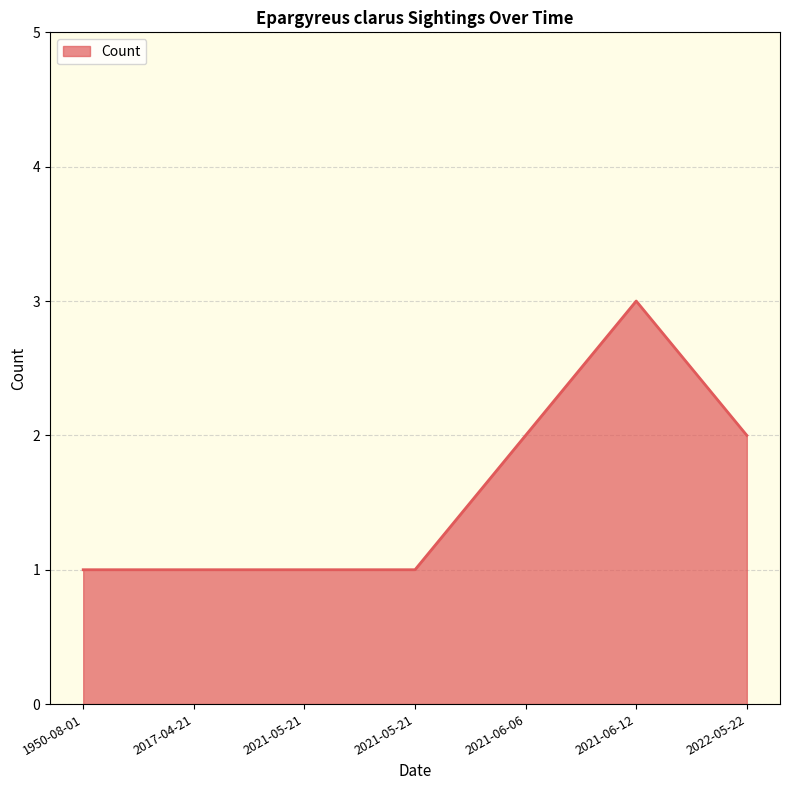

What is the average value?

2